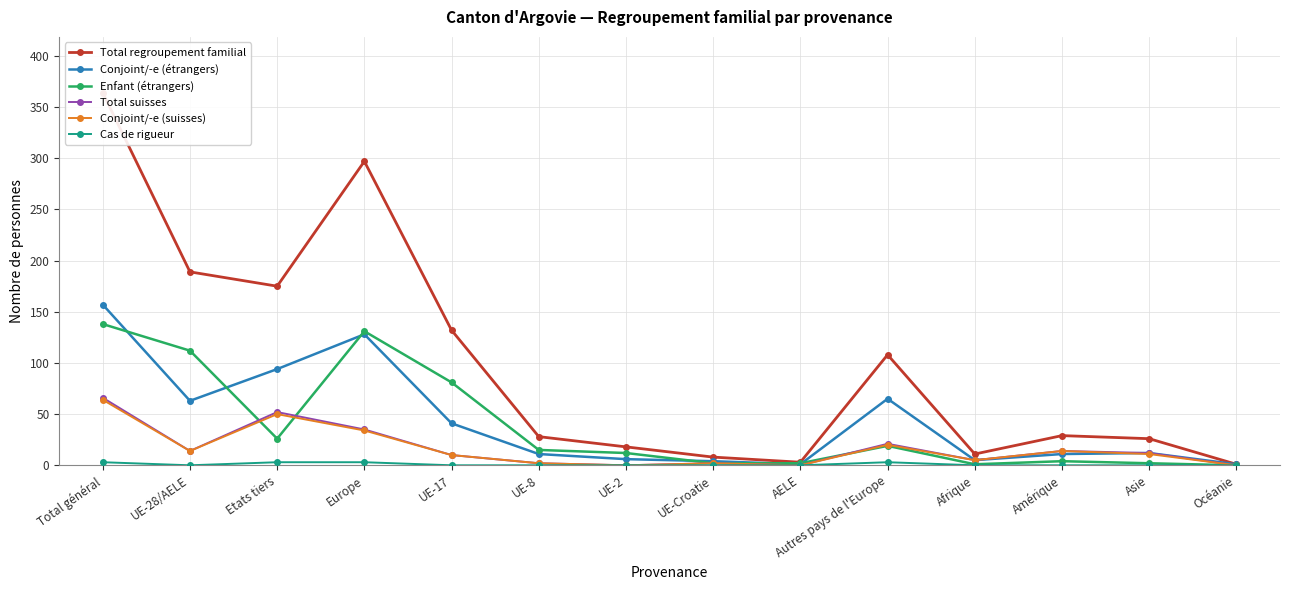

At which category does Conjoint/-e (étrangers) reach its first local valley?

UE-28/AELE